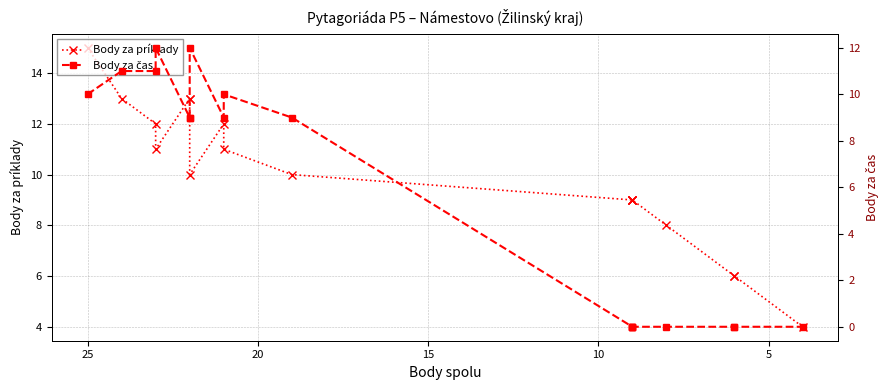

Is this an area chart (filled region under the line)?

No